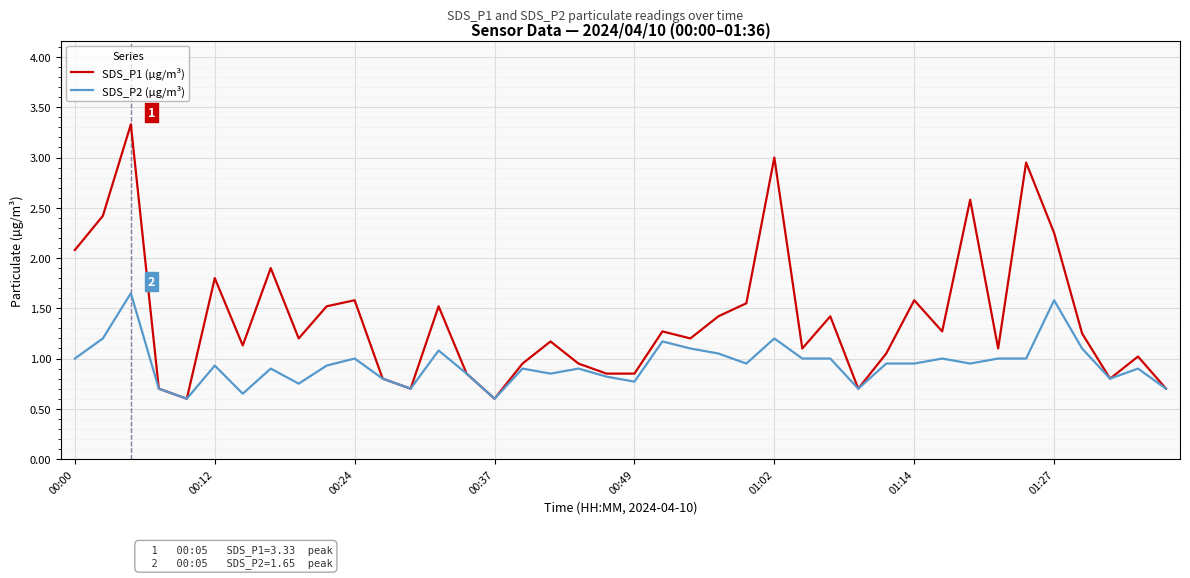

Which series has the largest range (max minus min)?

SDS_P1 (µg/m³)